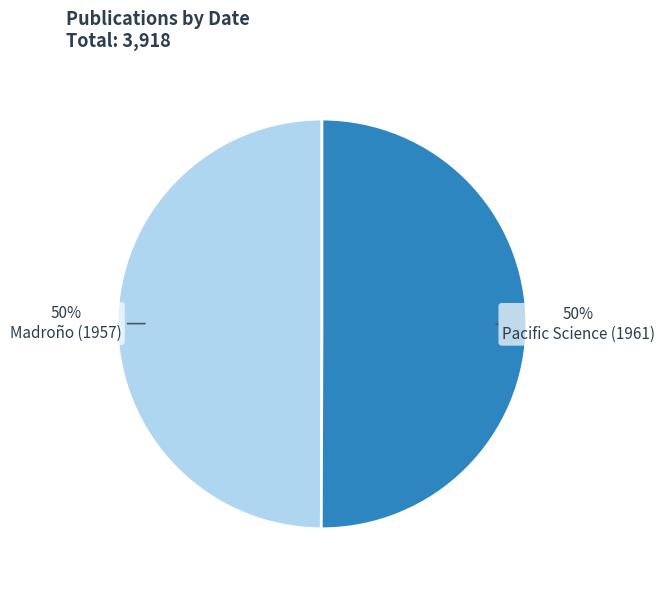

To the nearest percent, what is the average slice percentage?

50%